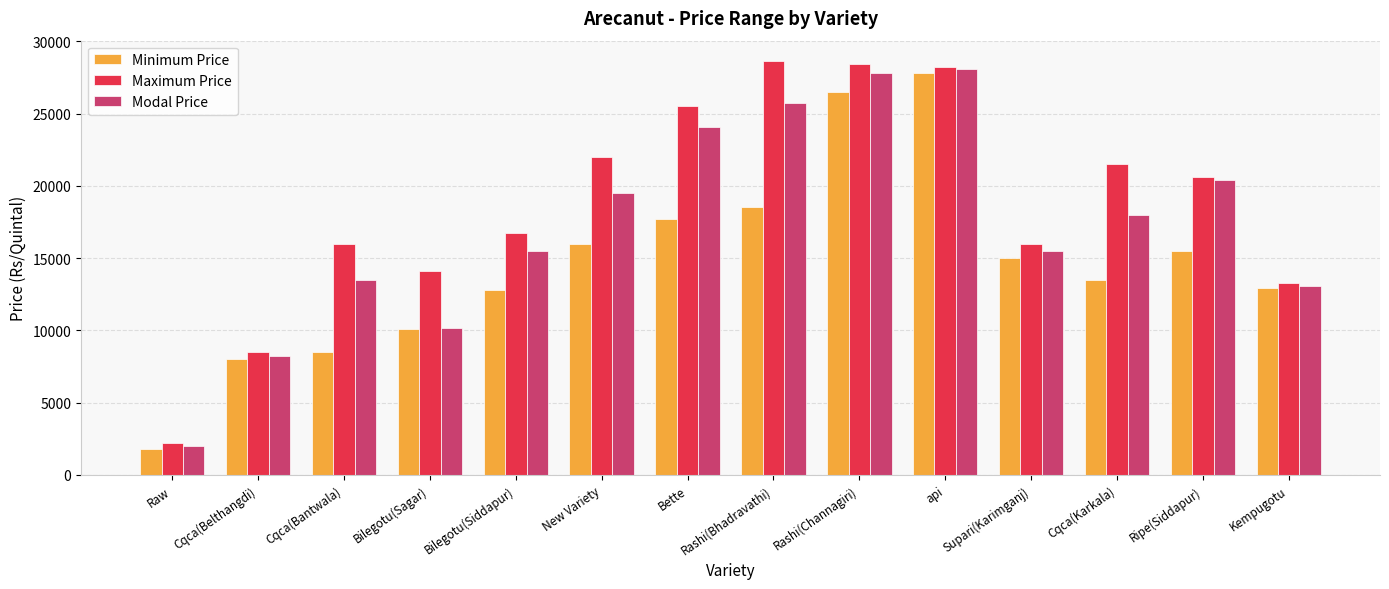

Which category has the lowest value across all series?

Raw